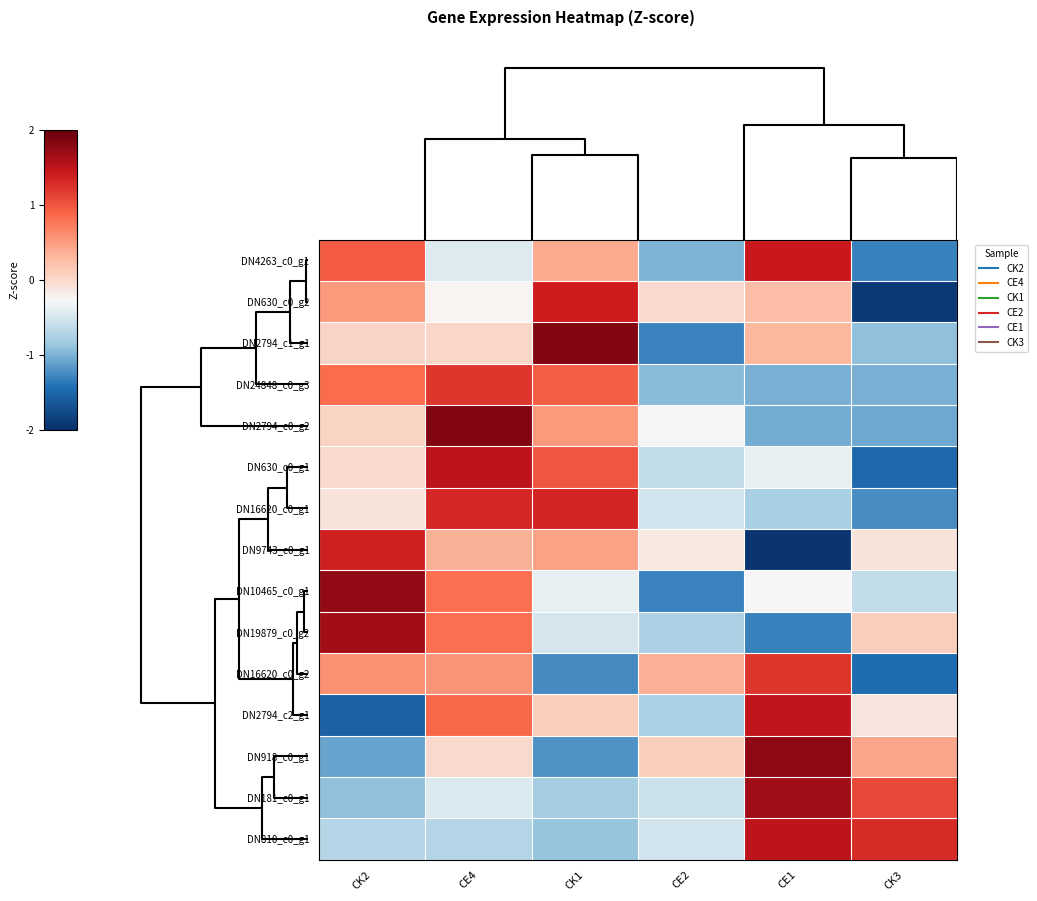

List the series in order of their peak value, lowest first.

DN16620_c0_g2, DN24848_c0_g3, DN16620_c0_g1, DN9743_c0_g1, DN630_c0_g2, DN4263_c0_g1, DN2794_c2_g1, DN630_c0_g1, DN810_c0_g1, DN19879_c0_g2, DN181_c0_g1, DN10465_c0_g1, DN918_c0_g1, DN2794_c1_g1, DN2794_c0_g2